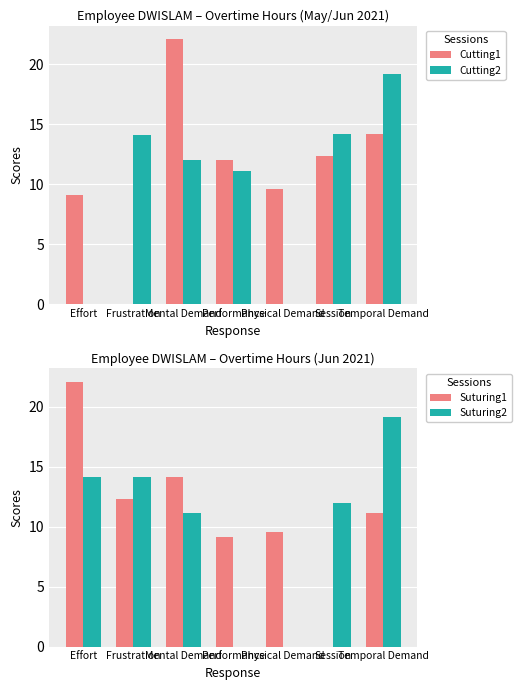

Which series has the widest spread of values?

Cutting1